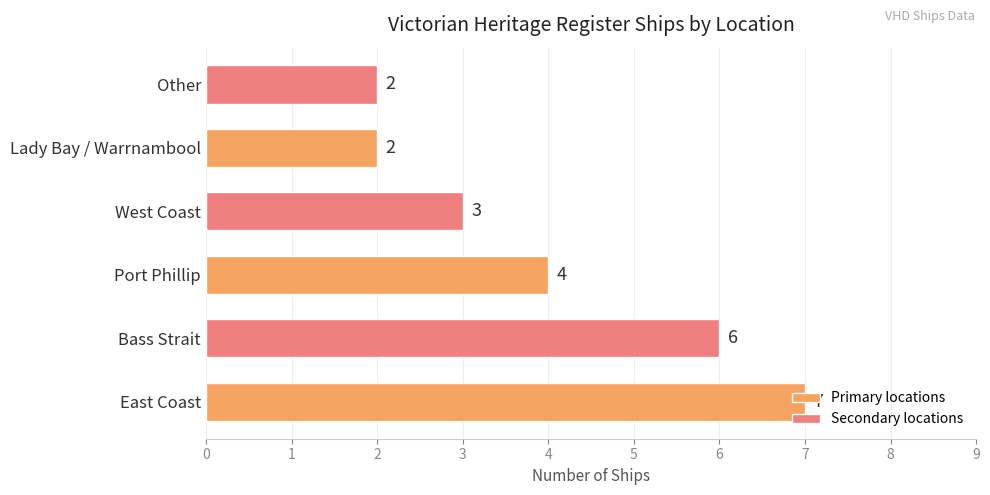

What is the ratio of the value at Port Phillip to the value at Lady Bay / Warrnambool?

2.0